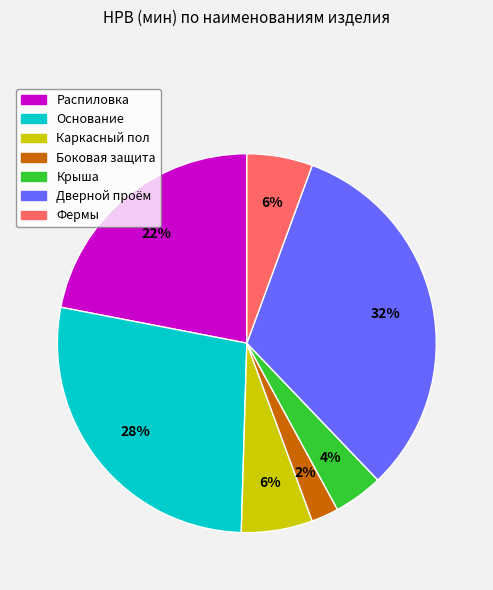

Which category has the smallest portion of the pie?

Боковая защита